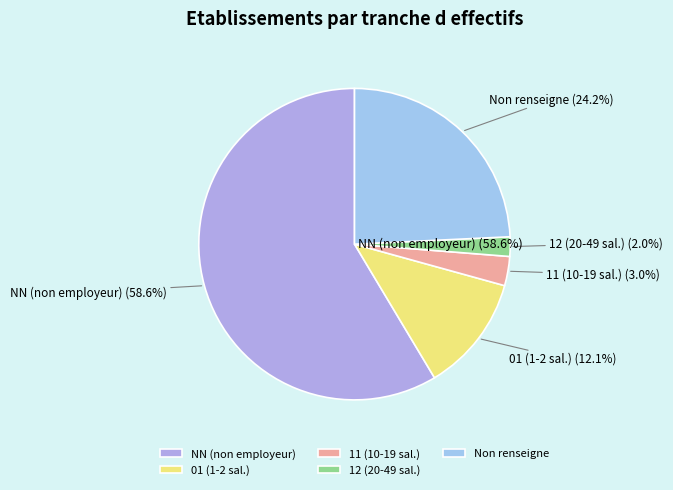

Between 12 and 01, which is larger?

01